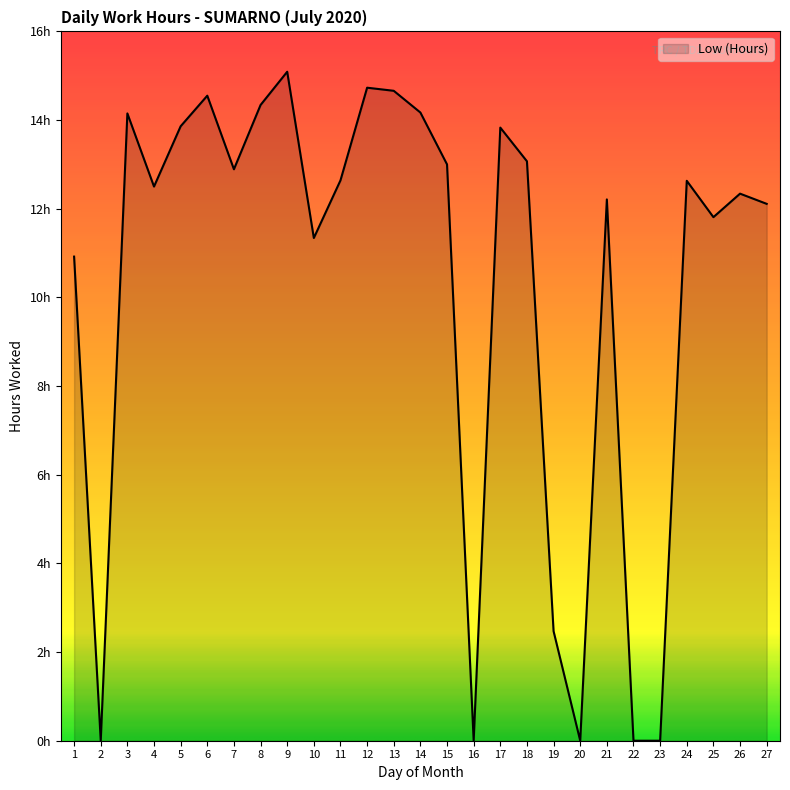

Does the chart display data point markers on the line(s)?

No